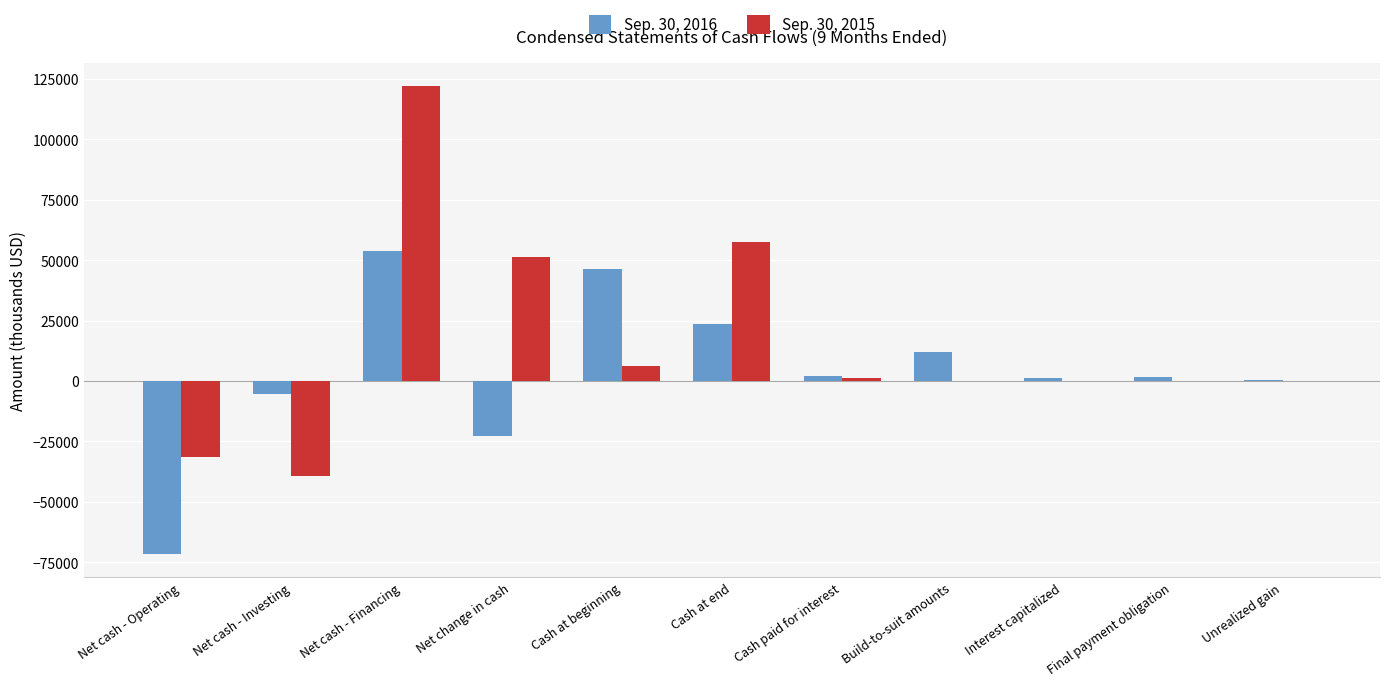

Does the chart contain stacked bars?

No